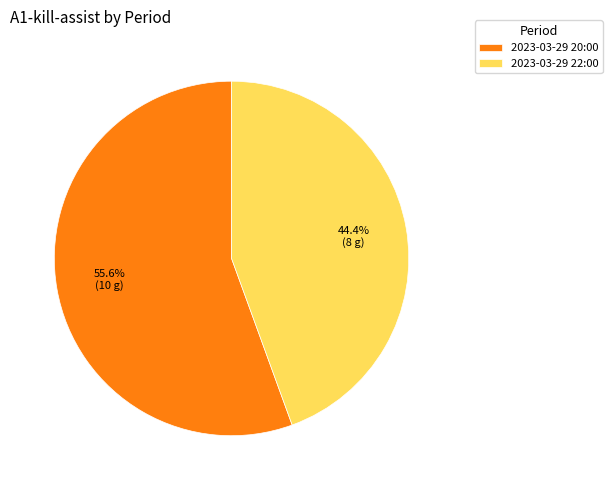

Which has a higher value, 2023-03-29 20:00 or 2023-03-29 22:00?

2023-03-29 20:00